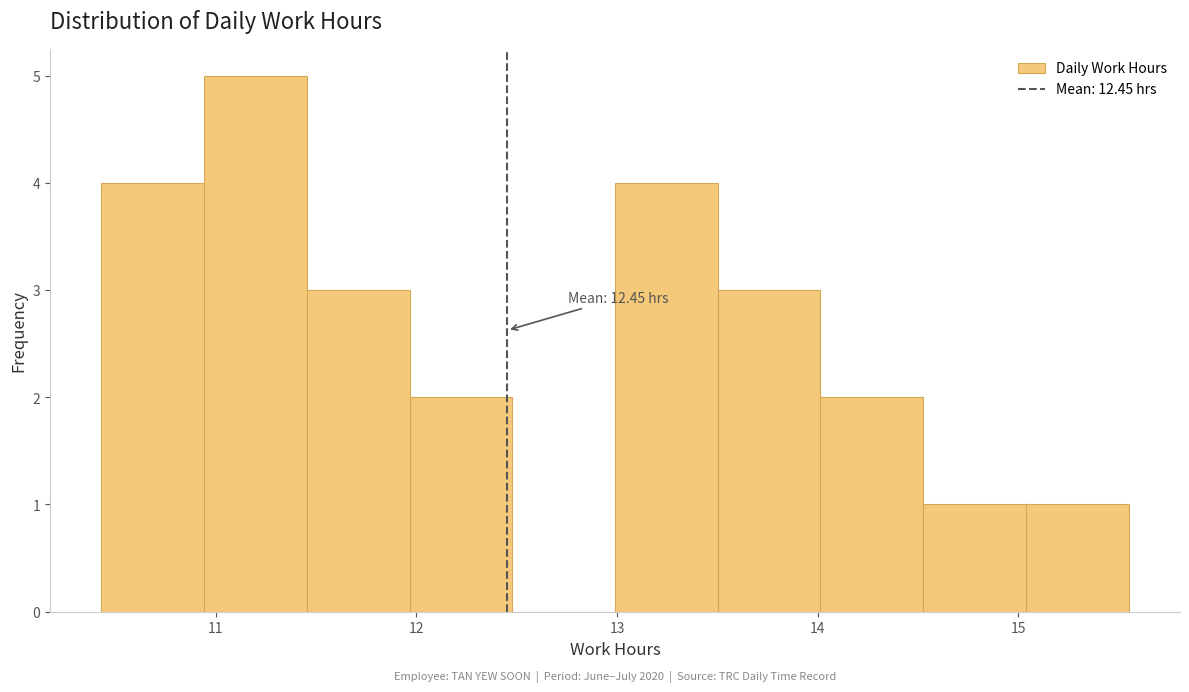

Over which range of the x-axis is the bar tallest?

10.9 to 11.5